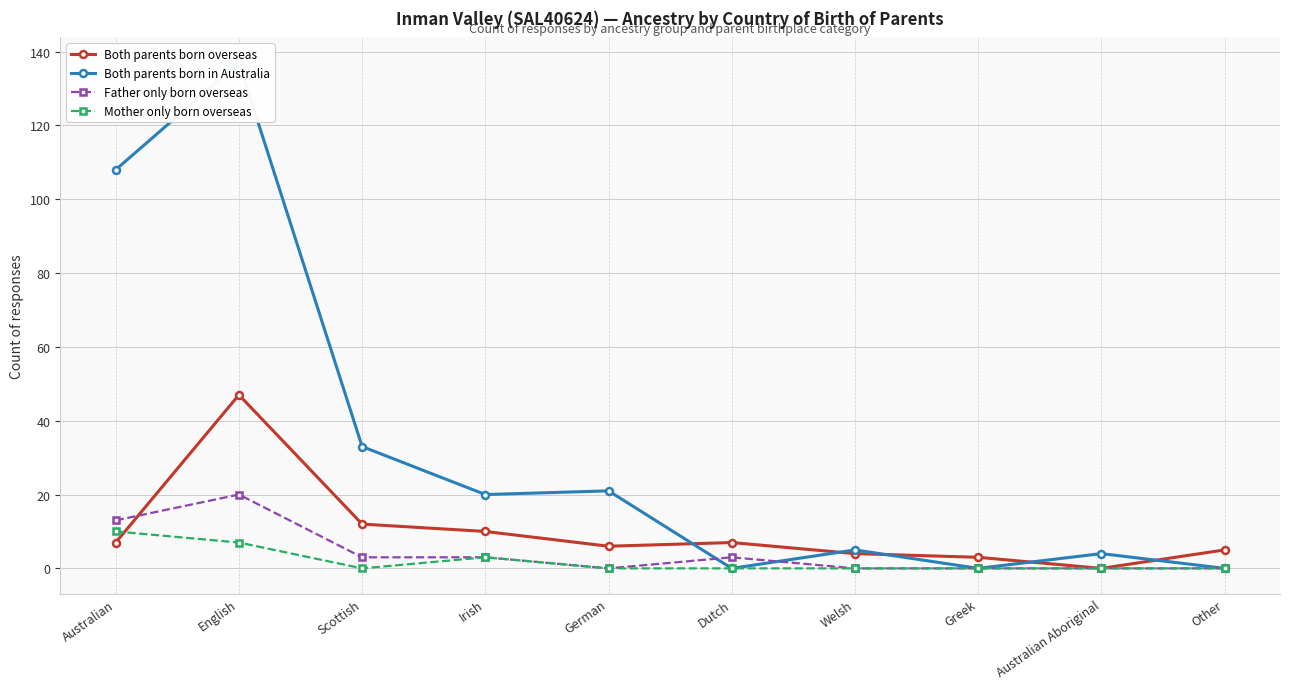

What is the label of the 5th point from the right?

Dutch